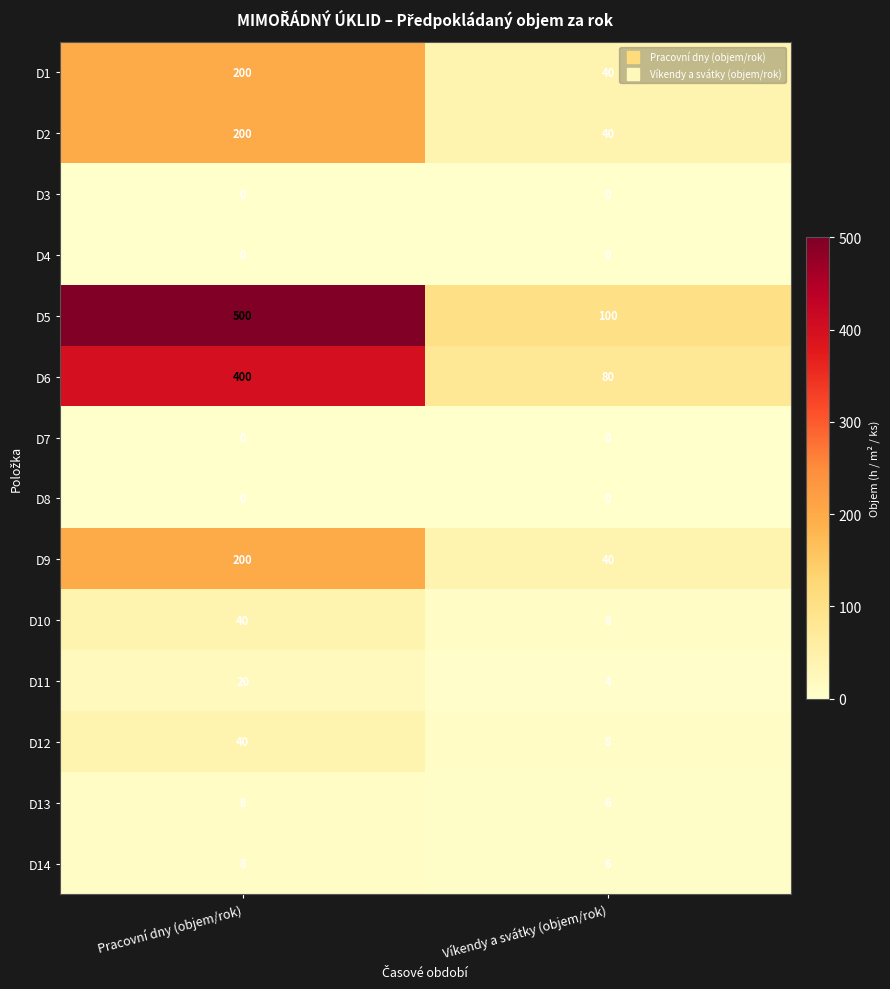

Reading left to right, what are all the values shown in this chart?

D1: 200	40
D2: 200	40
D3: 0	0
D4: 0	0
D5: 500	100
D6: 400	80
D7: 0	0
D8: 0	0
D9: 200	40
D10: 40	8
D11: 20	4
D12: 40	8
D13: 8	6
D14: 8	6